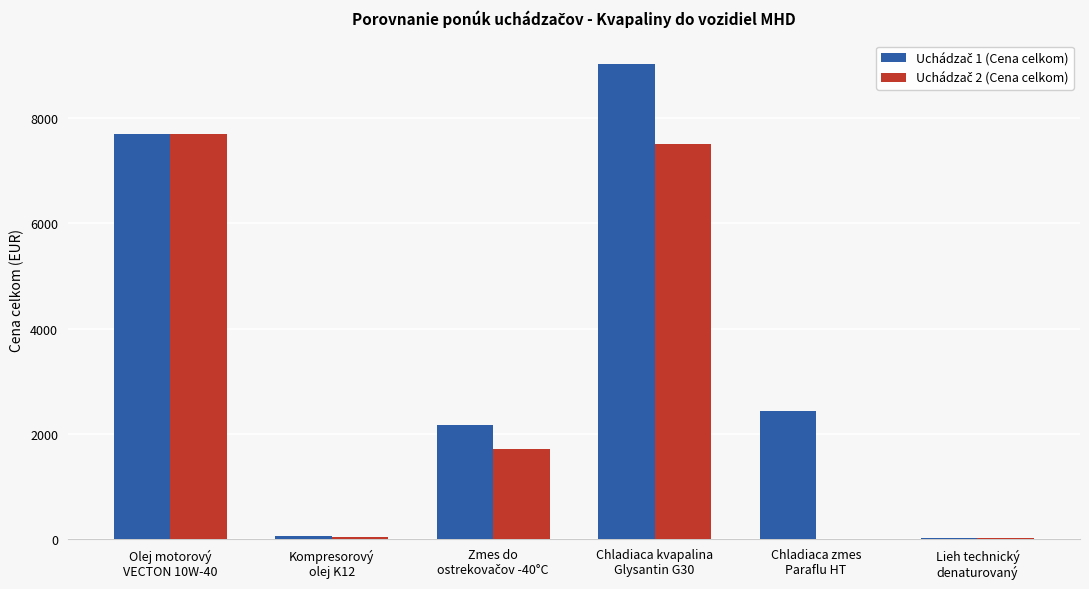

What is the greatest value displayed?

9030.0